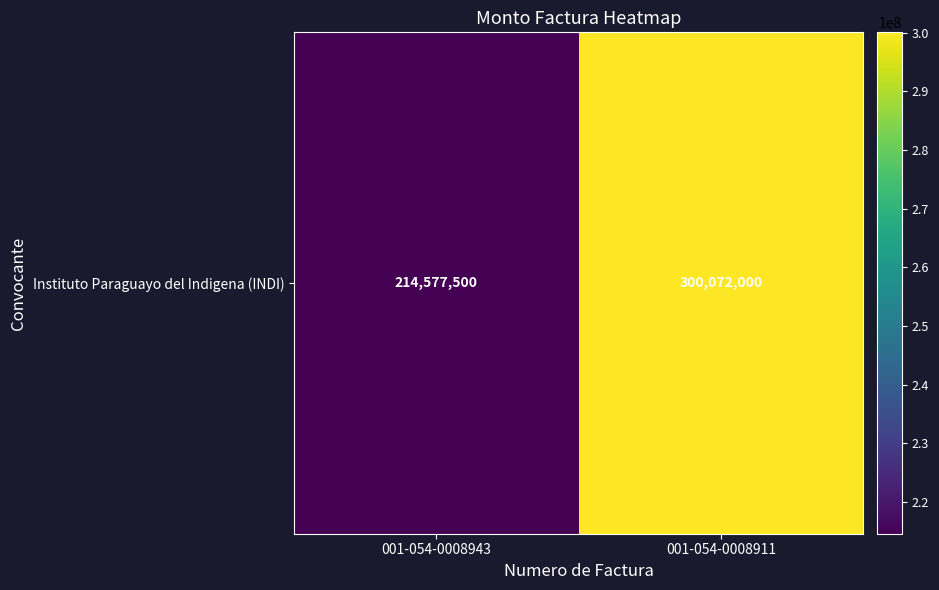

Read the value at 001-054-0008911, to the nearest 50.

300072000